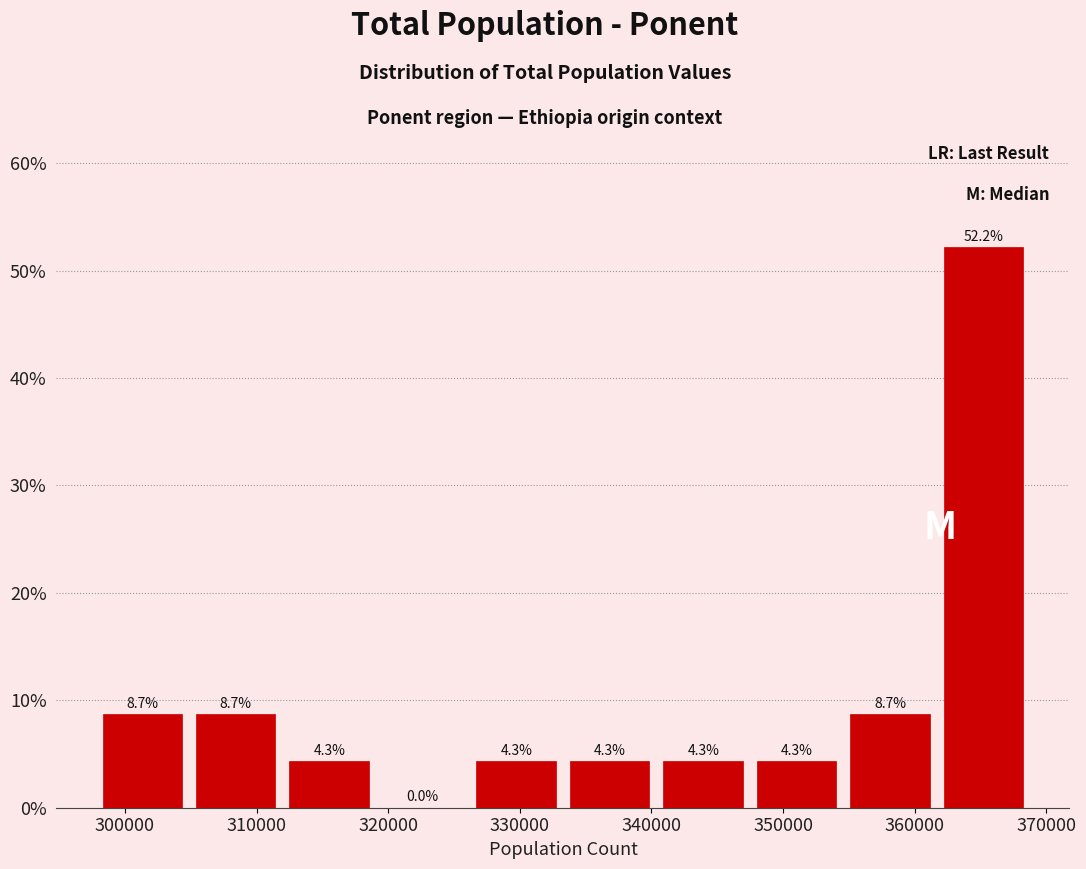

How tall is the bar that spans 347000 to 355000 on the x-axis? The bar edges are not printed on the chart, so give them approximately, as read against the axis.

4.3